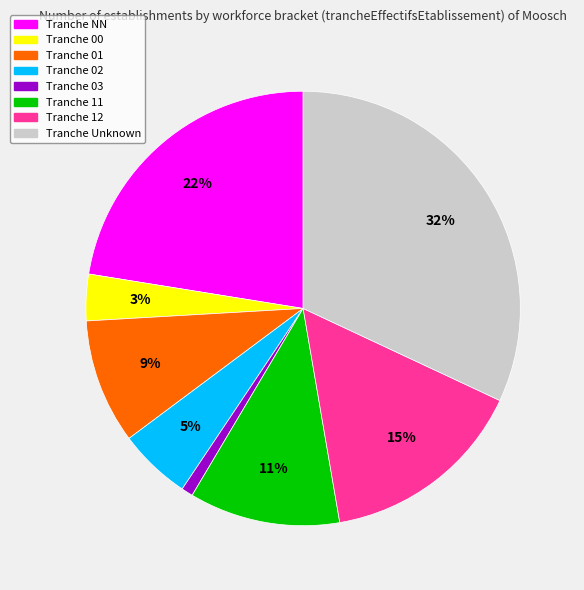

Does any single category account for the majority?

No